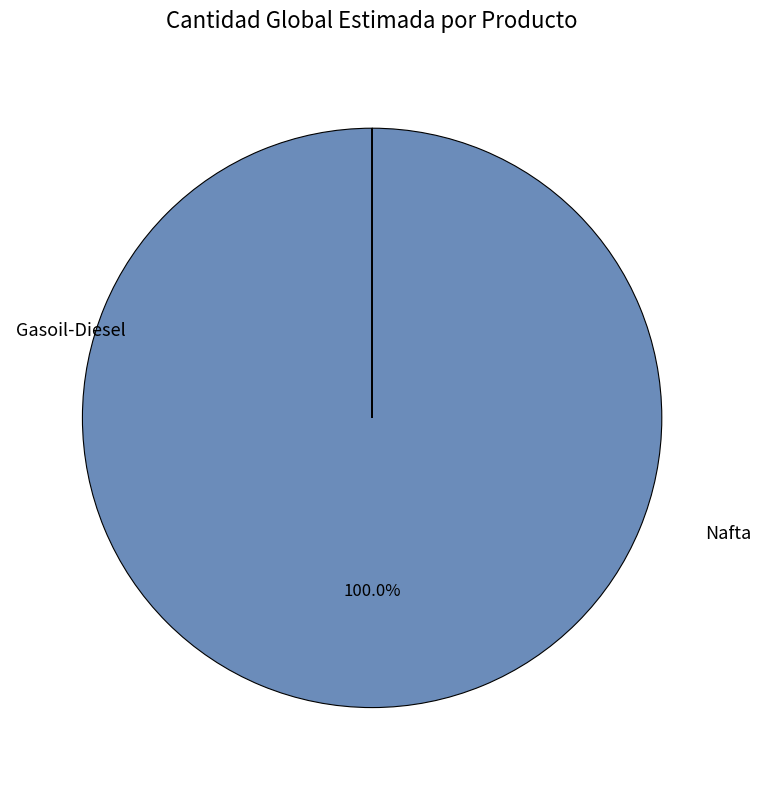

Is there any slice that represents more than half of the pie?

Yes